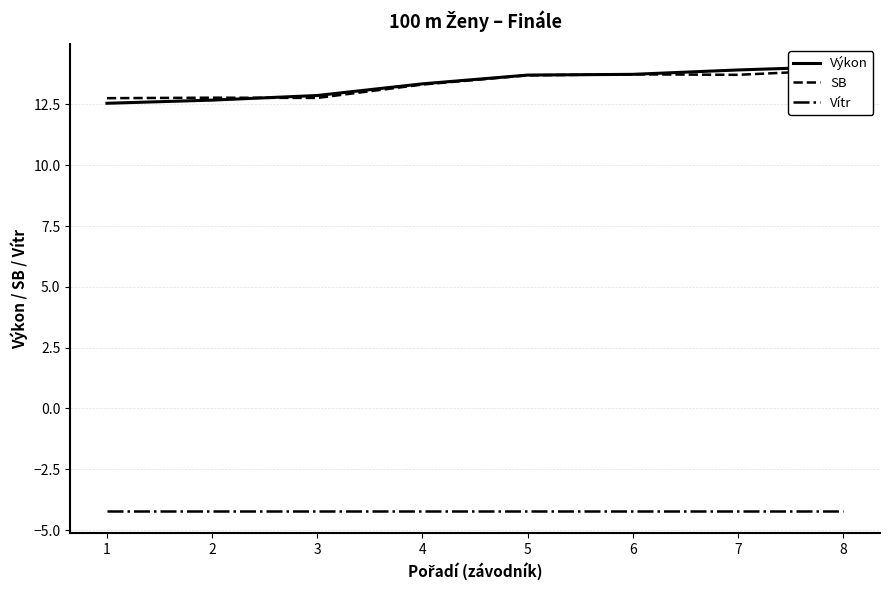

What is the spread (max minus min) of values at 6?

17.9